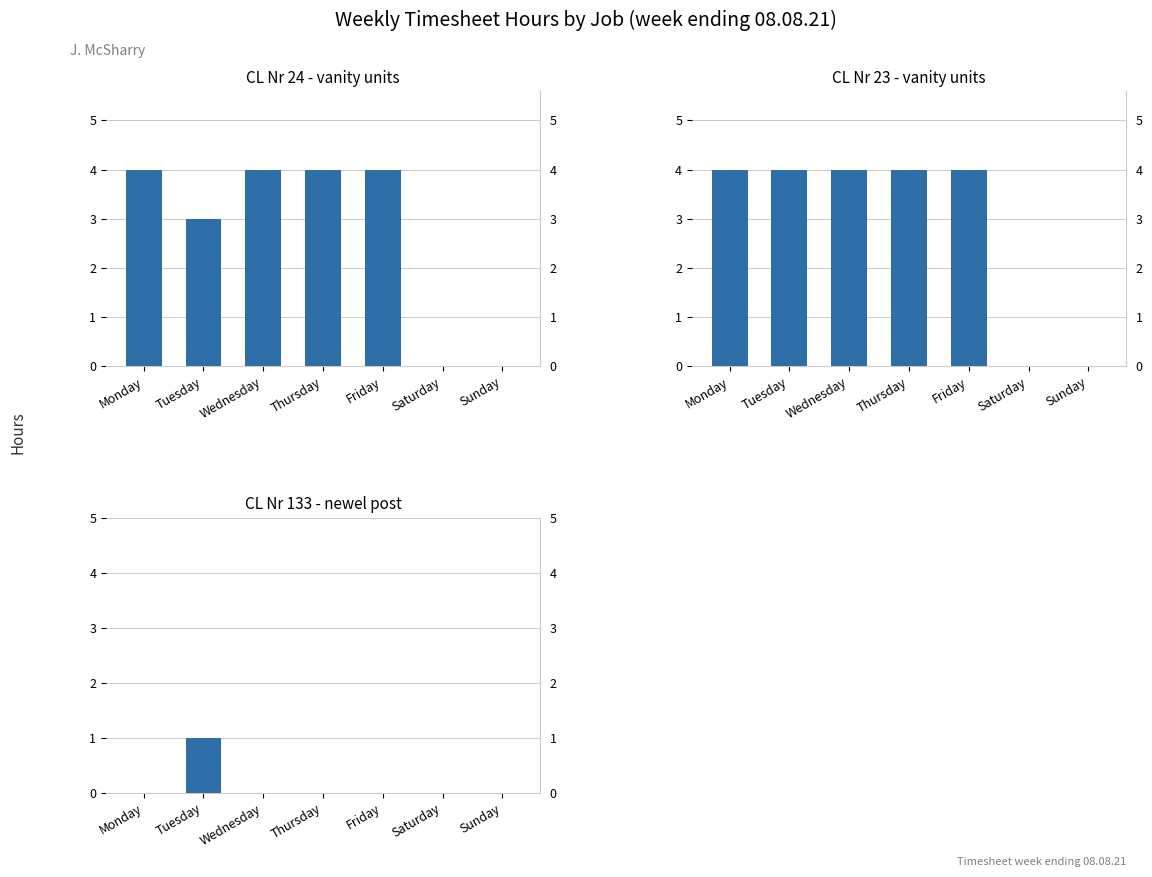

Which category has the highest value in the CL Nr 133 - newel post series?

Tuesday